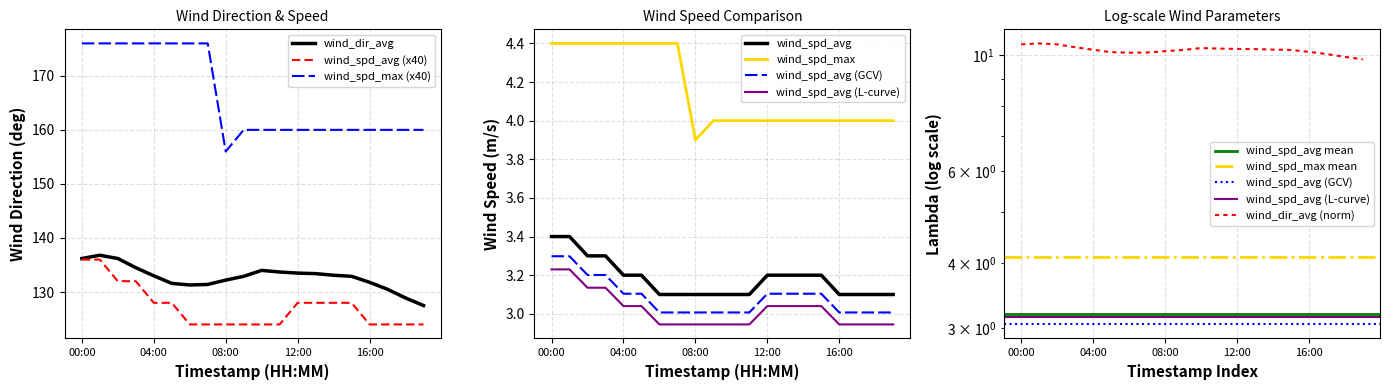

True or false: wind_dir_avg and wind_spd_avg intersect in this chart.

False